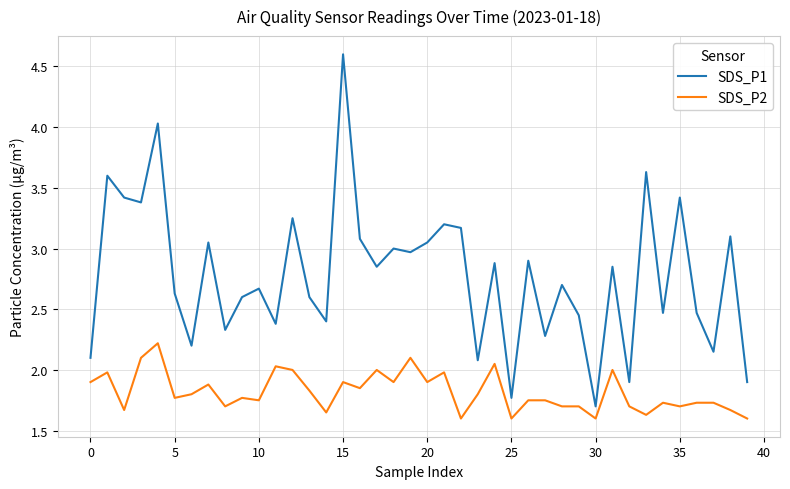

How many values in the SDS_P1 series are below 2?

4